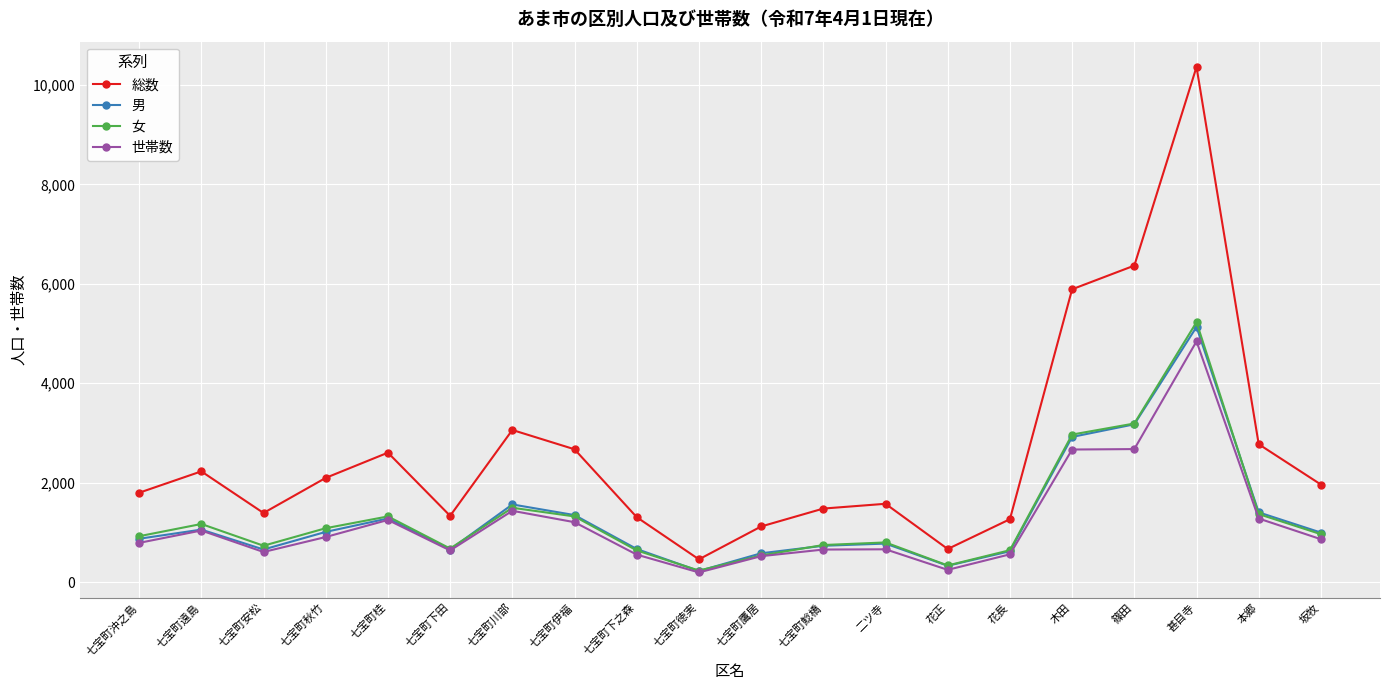

Is it true that 女 equals 992 at 七宝町下之森?

False